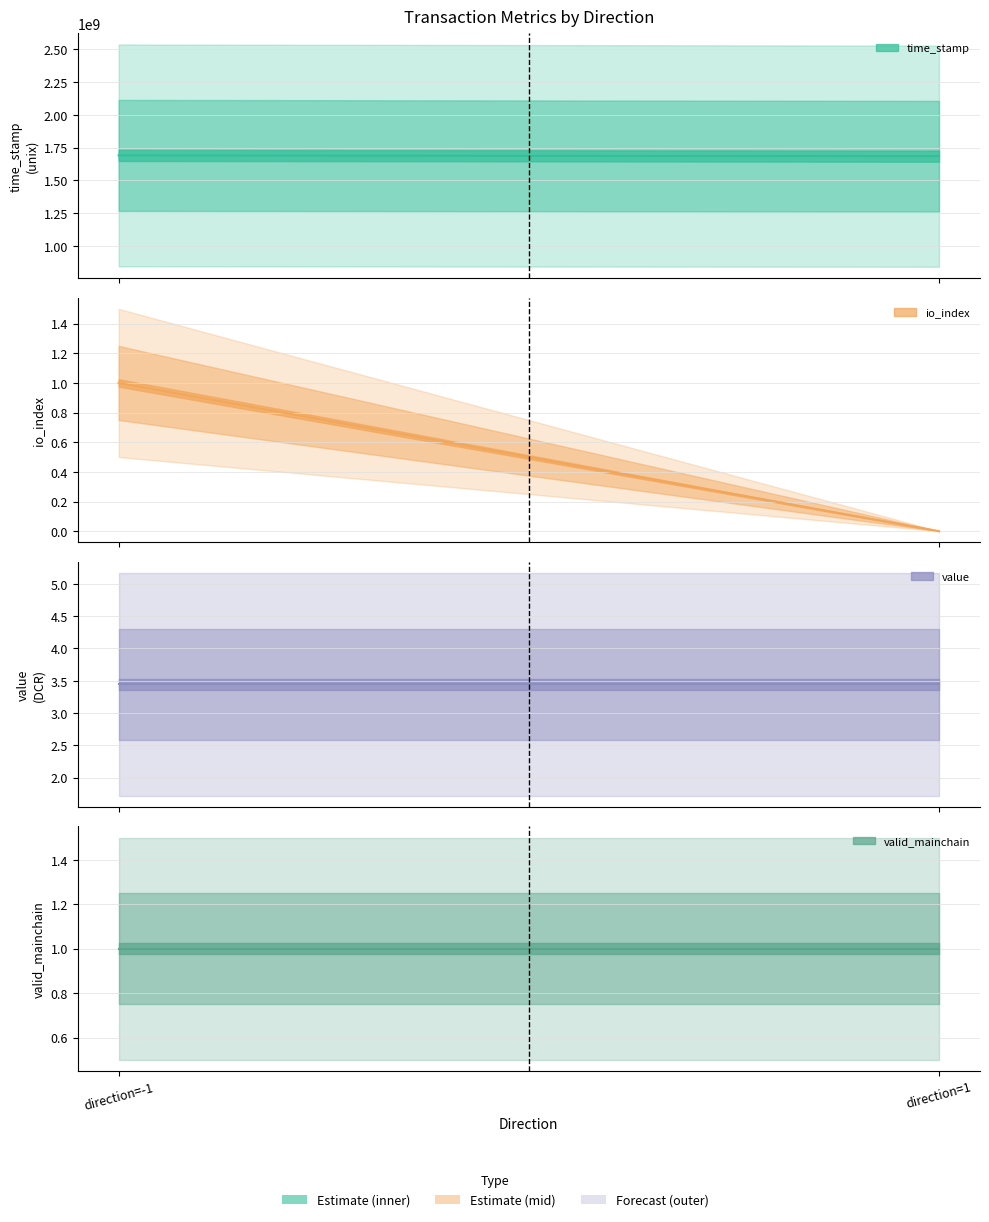

Is the value of io_index at 1 greater than the value of time_stamp at 1?

No